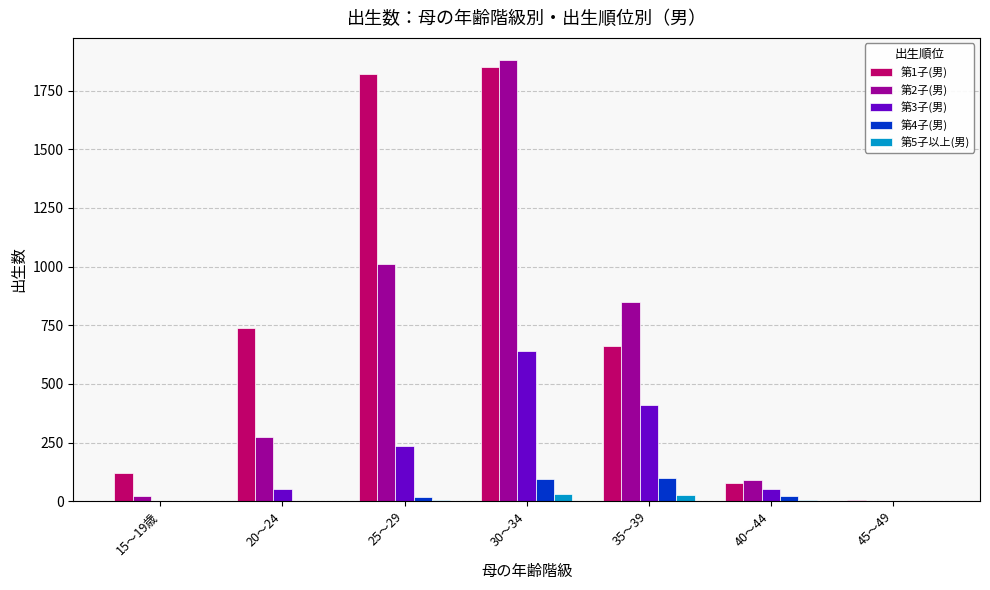

What is the maximum value shown in the chart?

1881